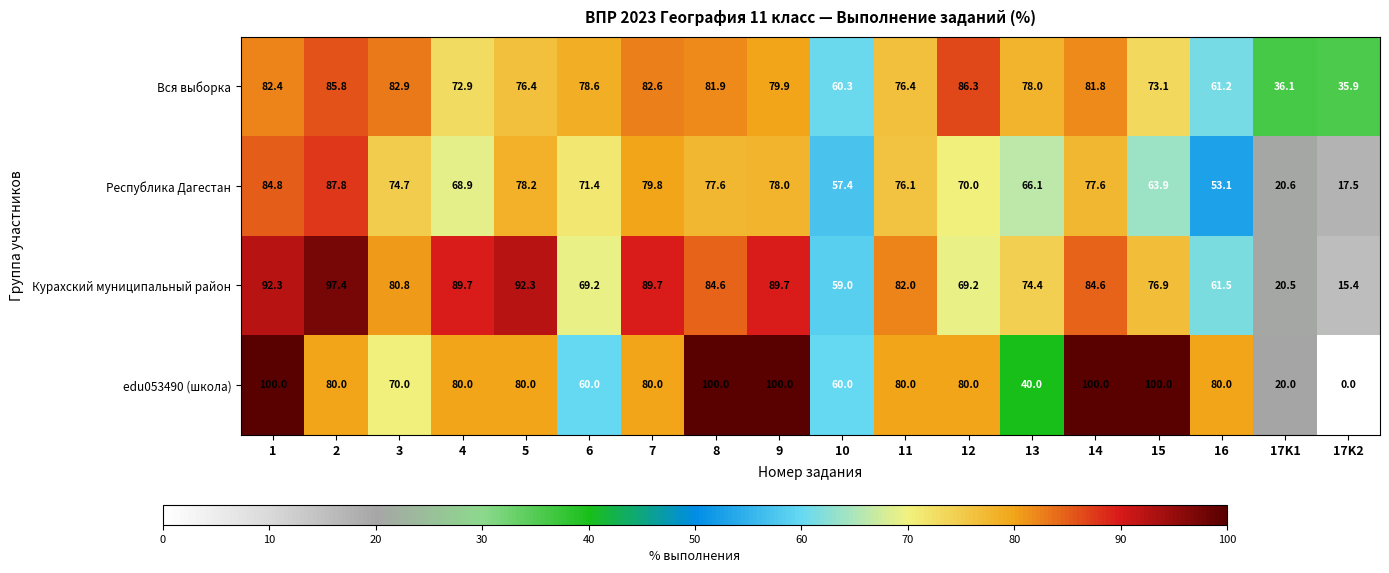

Which series has the largest total across all categories?

Курахский муниципальный район